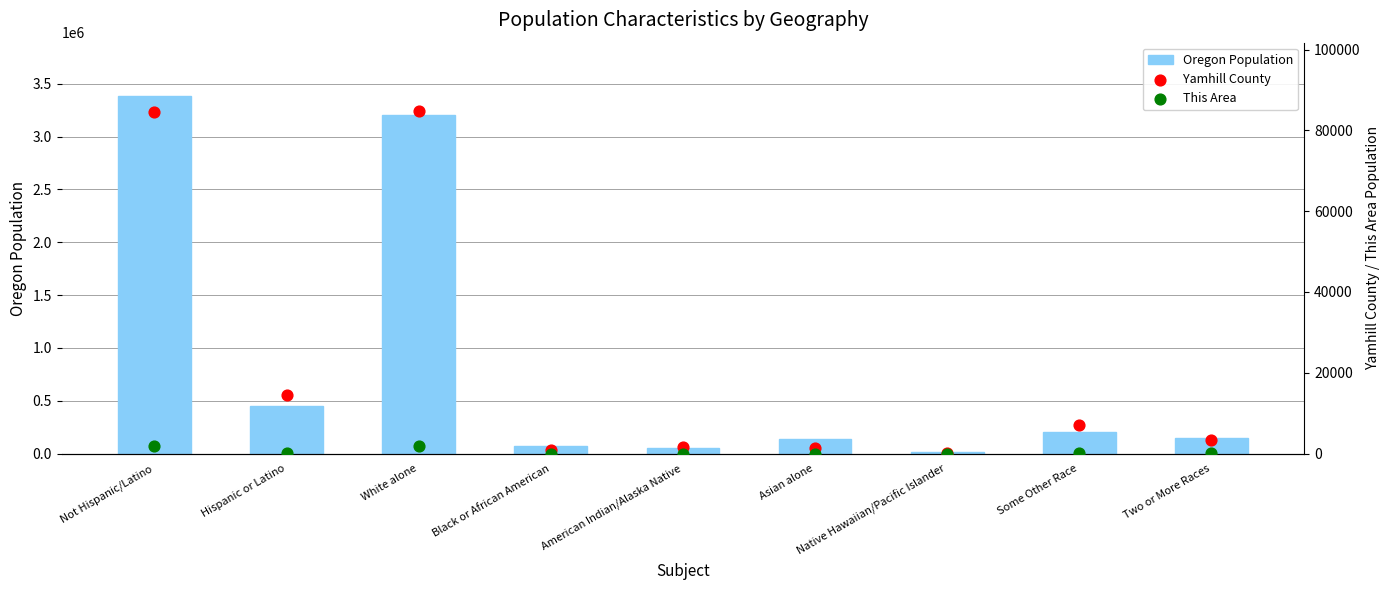

What is the total value across all series at Not Hispanic/Latino?

3467594